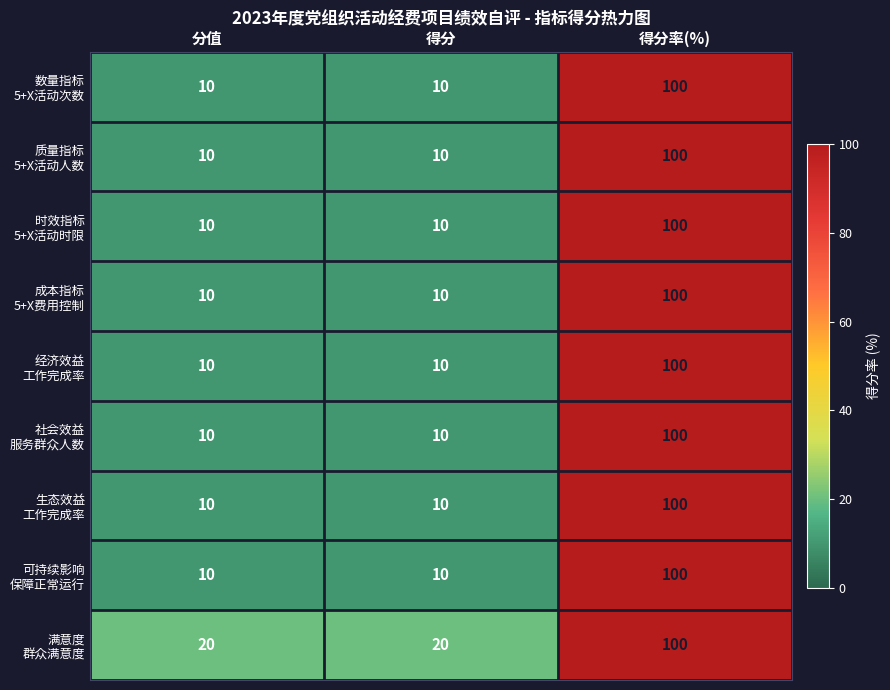

What is the difference between the highest and lowest values at 分值?

10